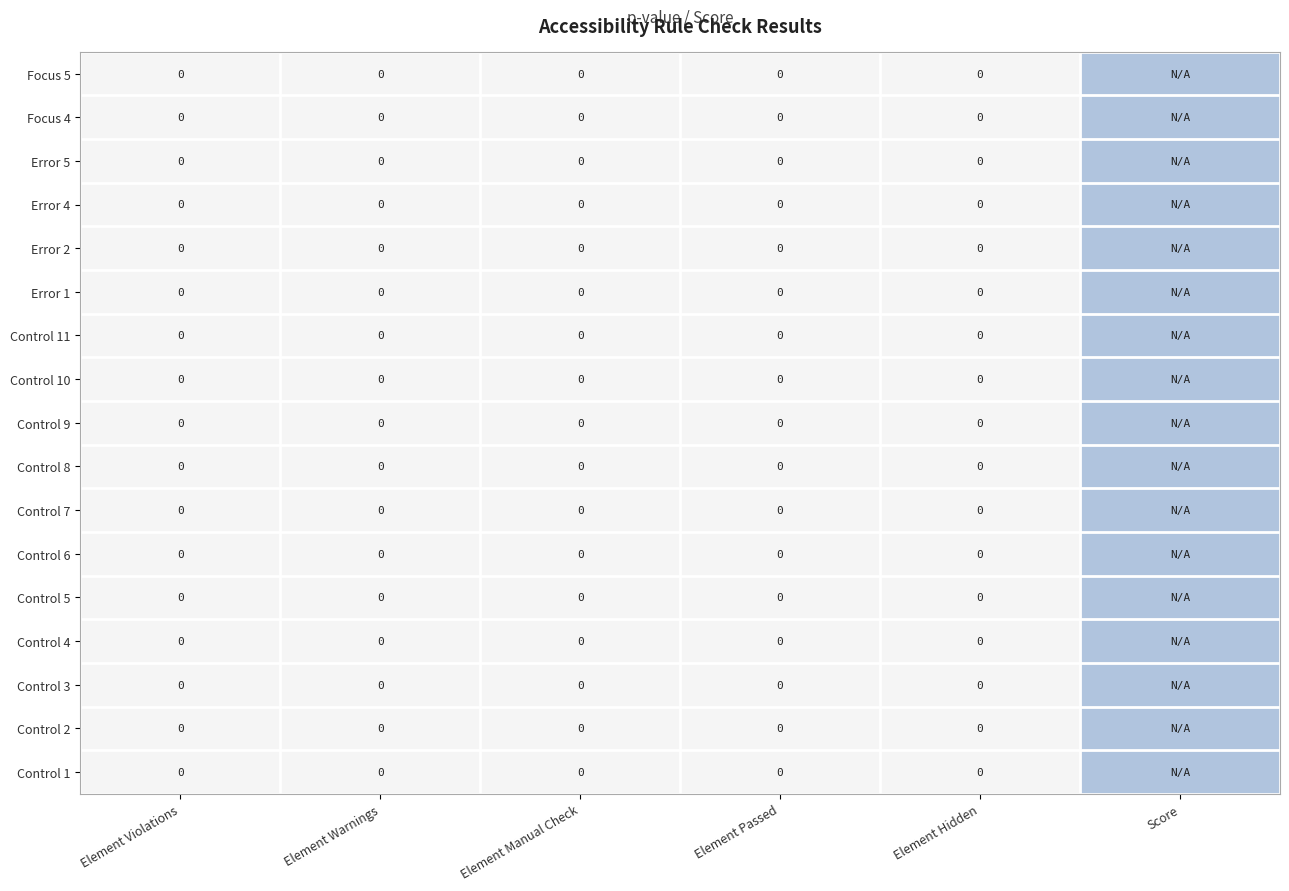

Between Score and Element Hidden, which is larger?

Element Hidden